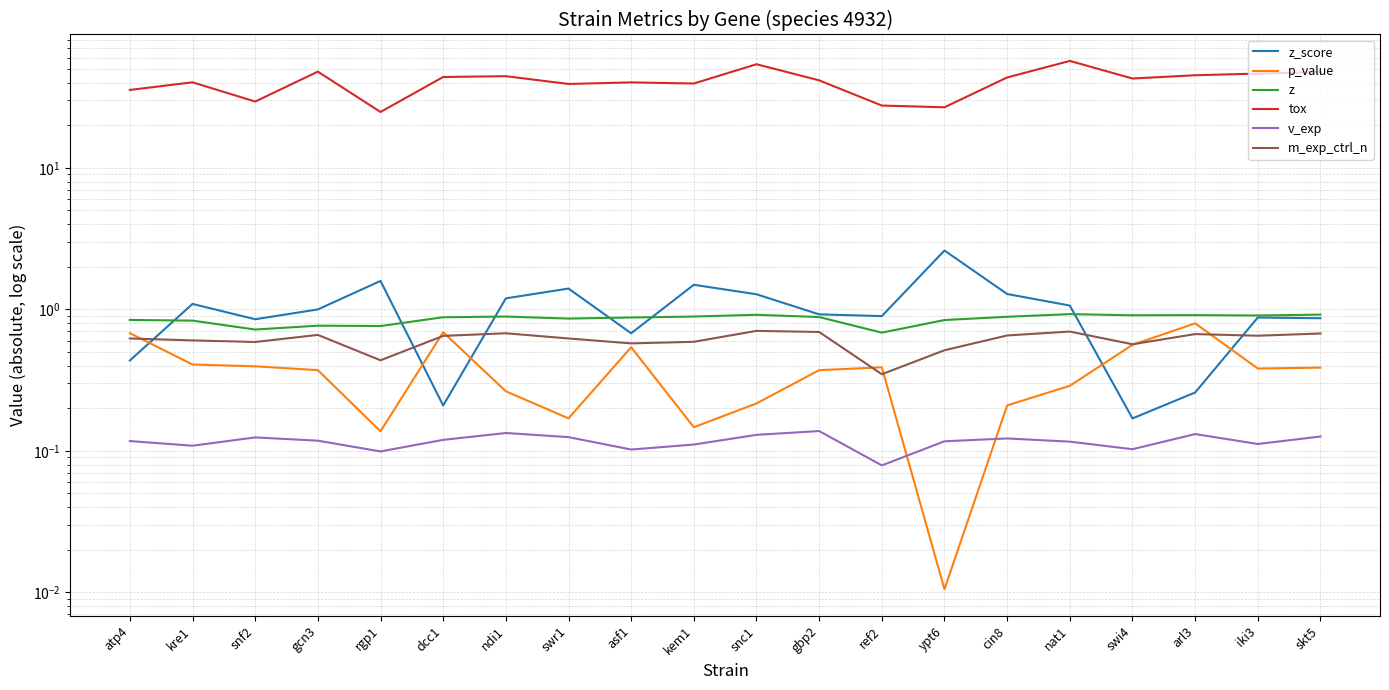

Which series has the largest total across all categories?

tox